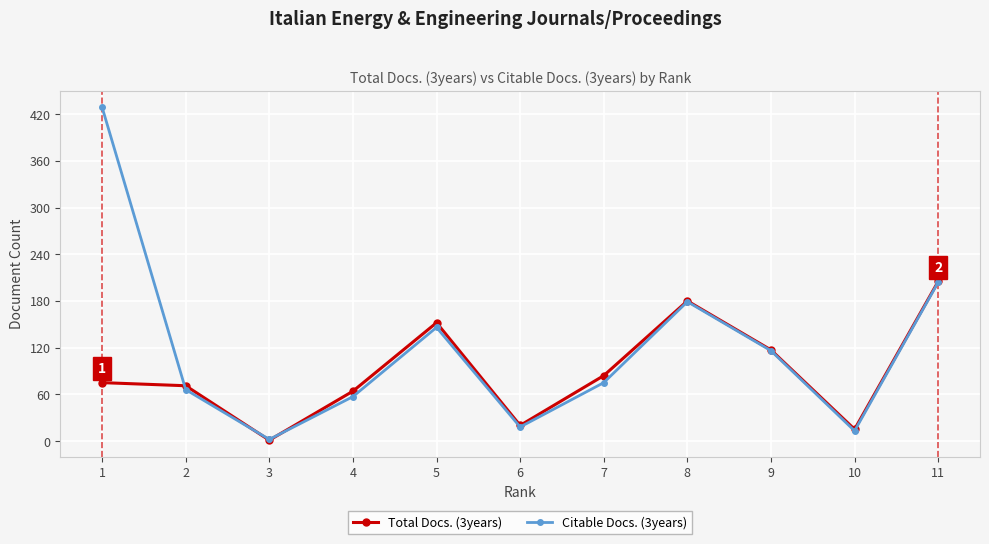

Is it true that Total Docs. (3years) equals 180 at 8?

True